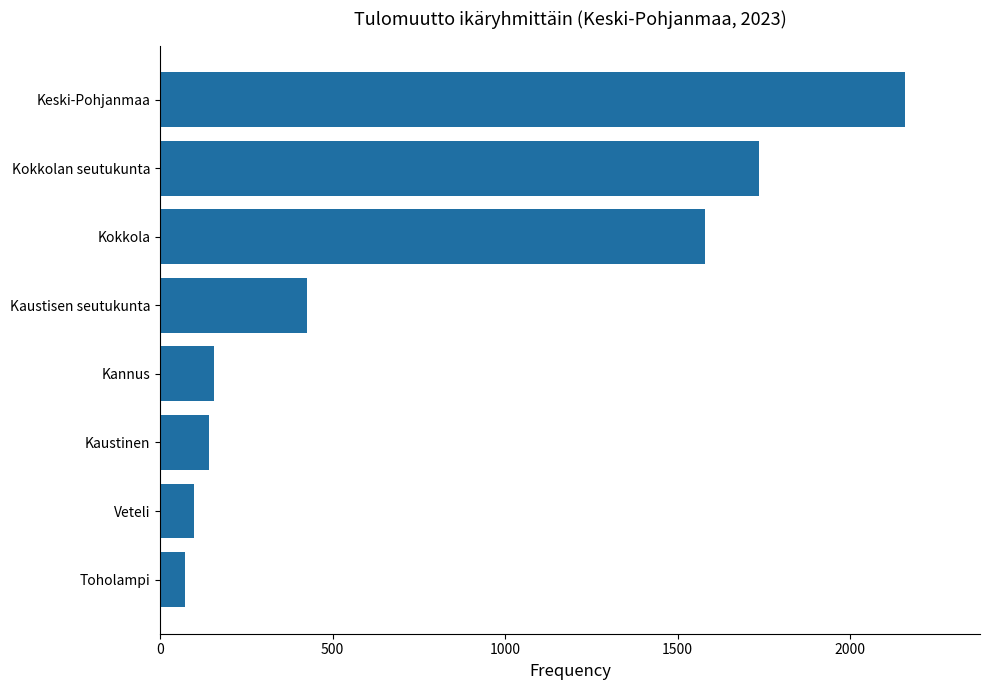

True or false: the data shows 52 at Kaustinen.

False